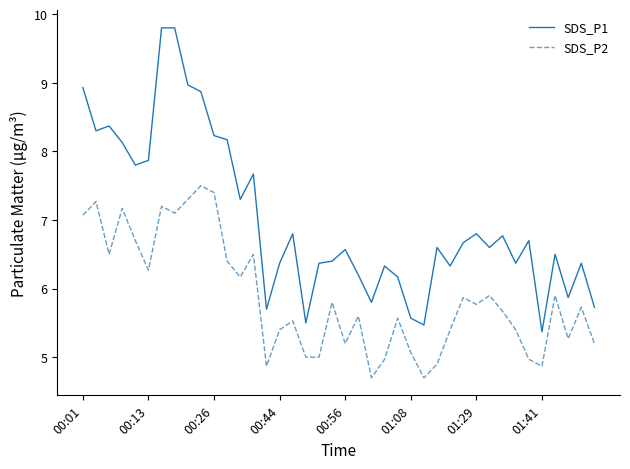

What is the smallest value displayed?

4.7